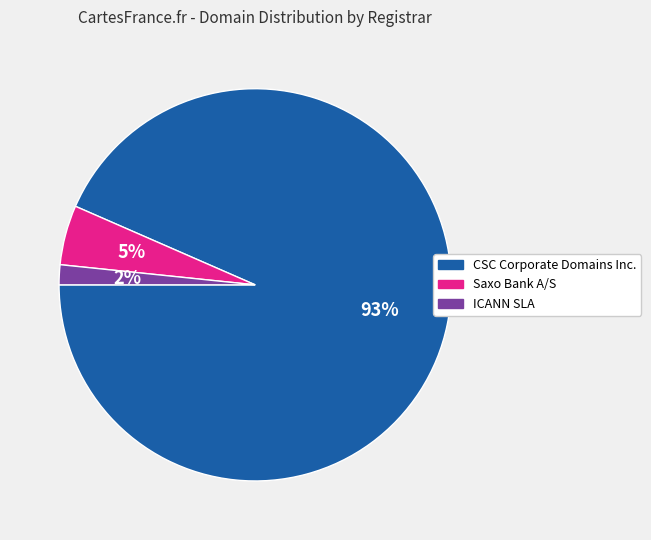

To the nearest percent, what percentage of the pie is ICANN SLA?

2%